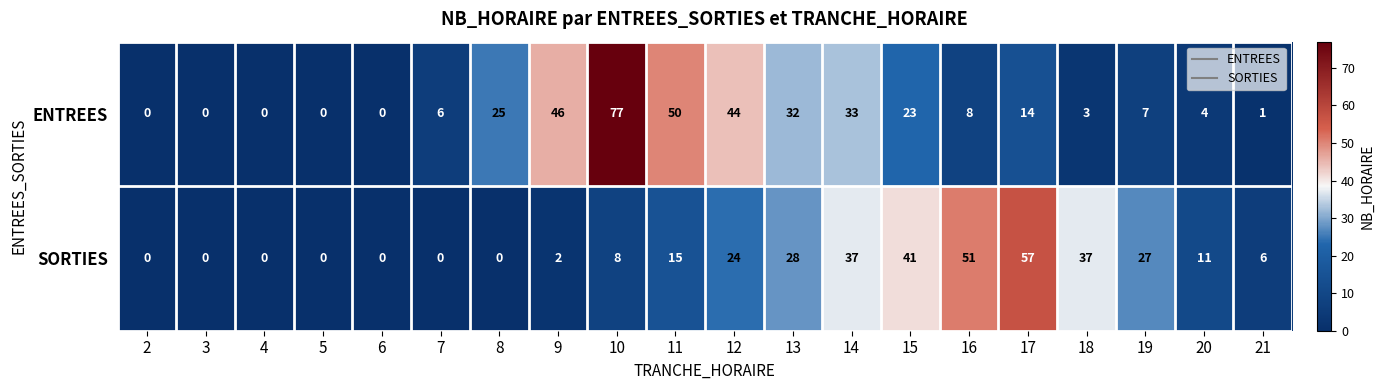

Is it true that ENTREES equals 41 at 2?

False